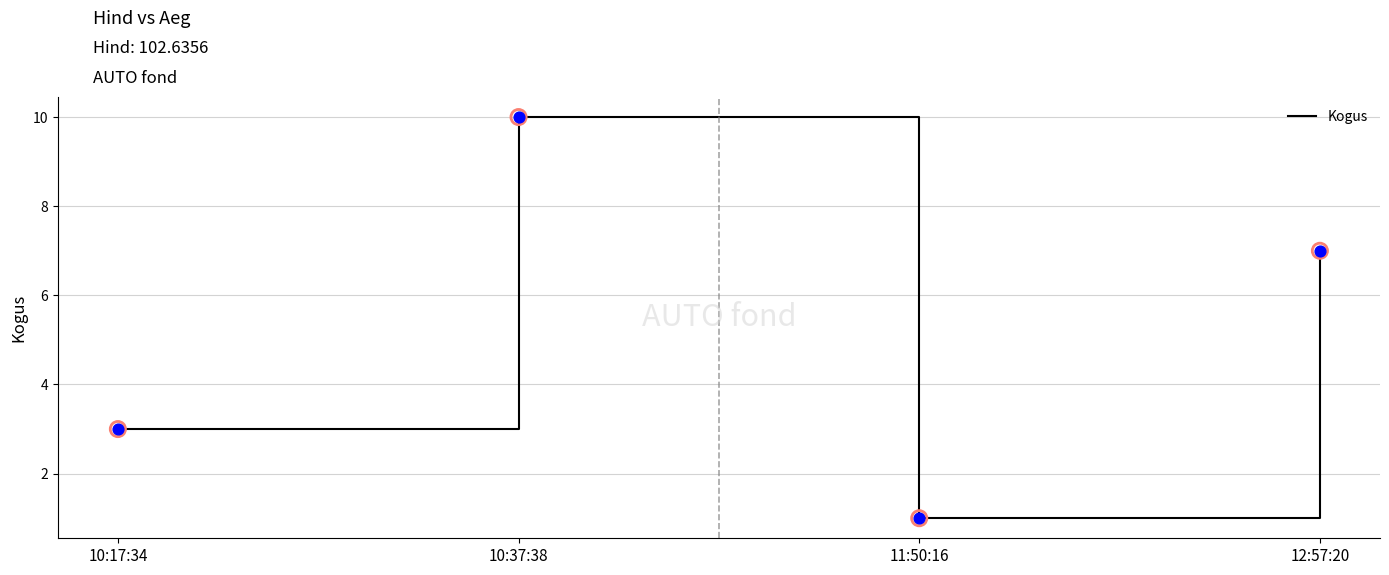

What is the ratio of the value at 10:37:38 to the value at 12:57:20?

1.4